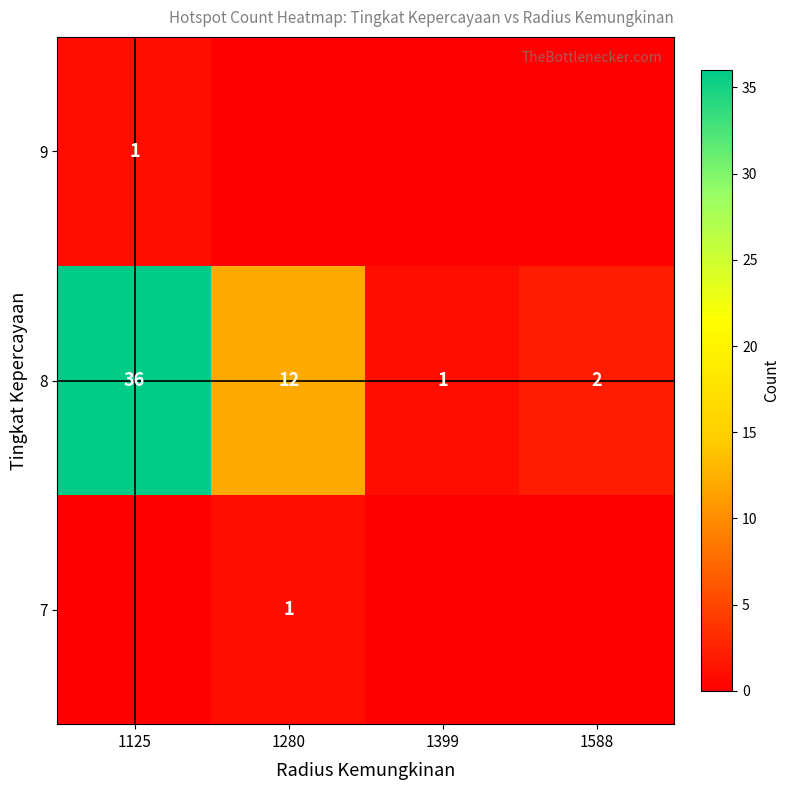

The value of 8 at 1280 is 12. True or false?

True